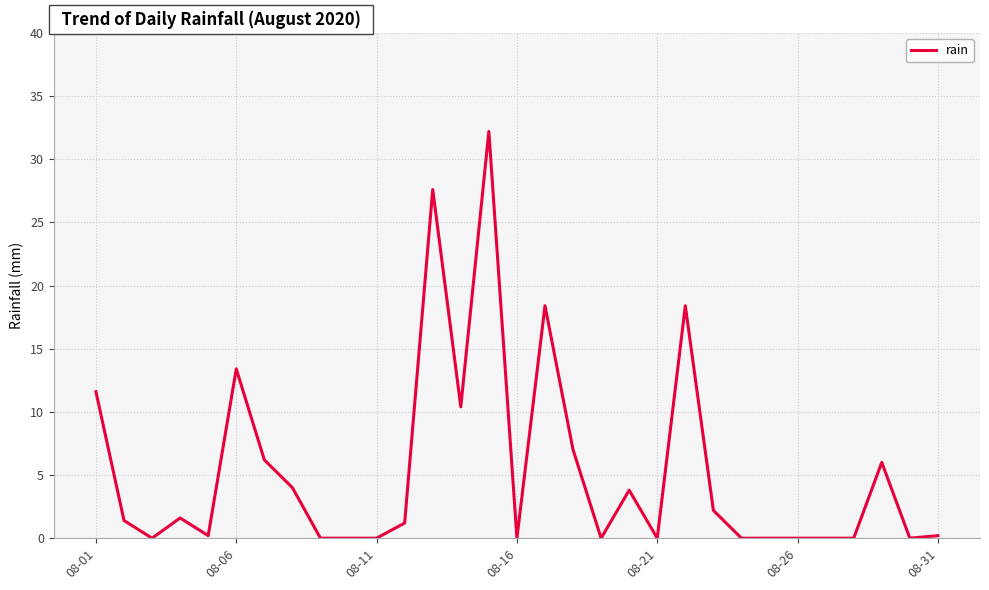

What is the maximum value shown in the chart?

32.2